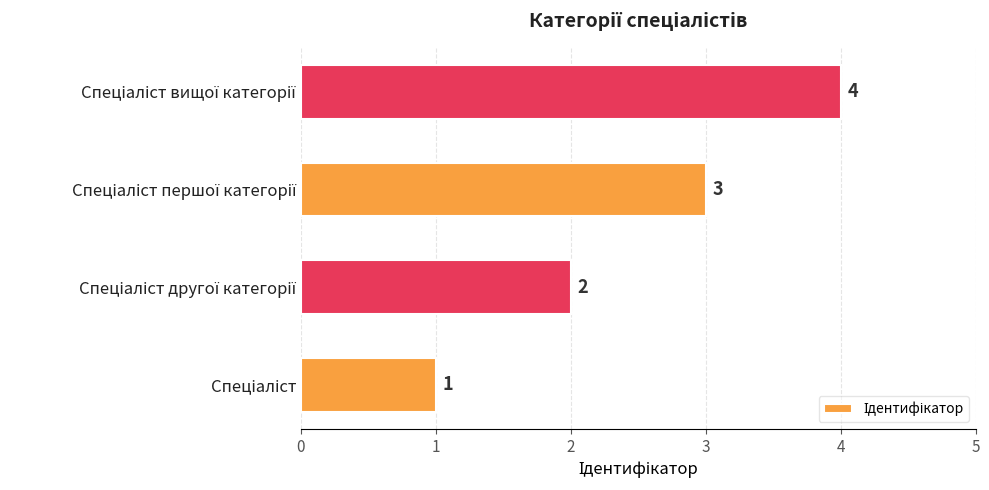

How many values are between 2 and 4?

3